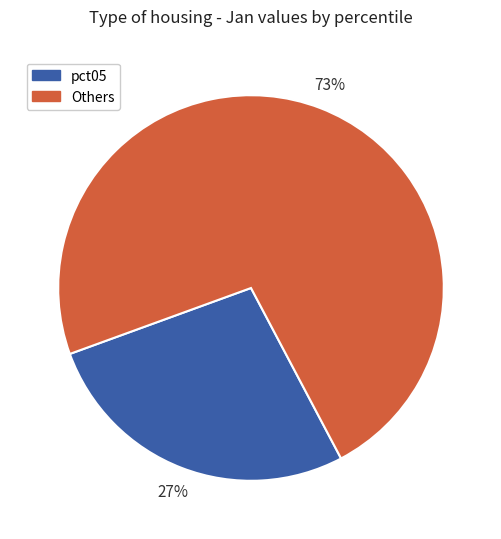

Is there a majority slice in this chart?

Yes